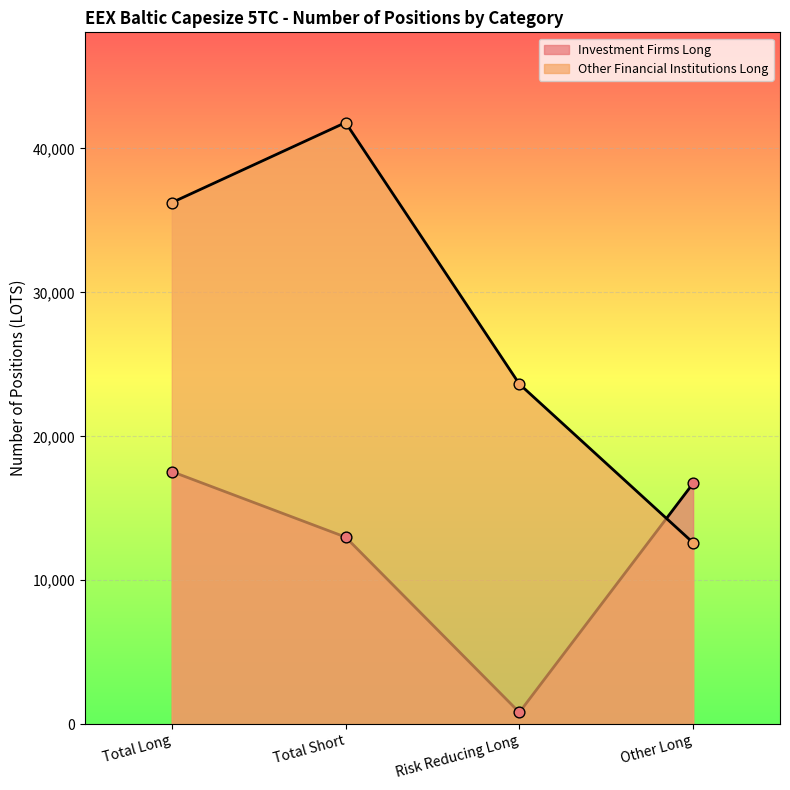

Which series reaches the minimum Y coordinate?

Investment Firms Long